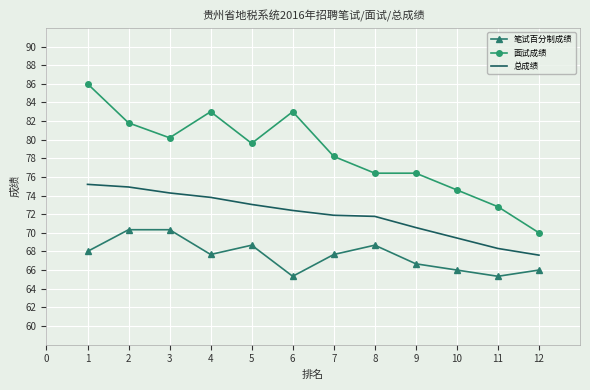

What is the minimum value for 笔试百分制成绩?

65.3